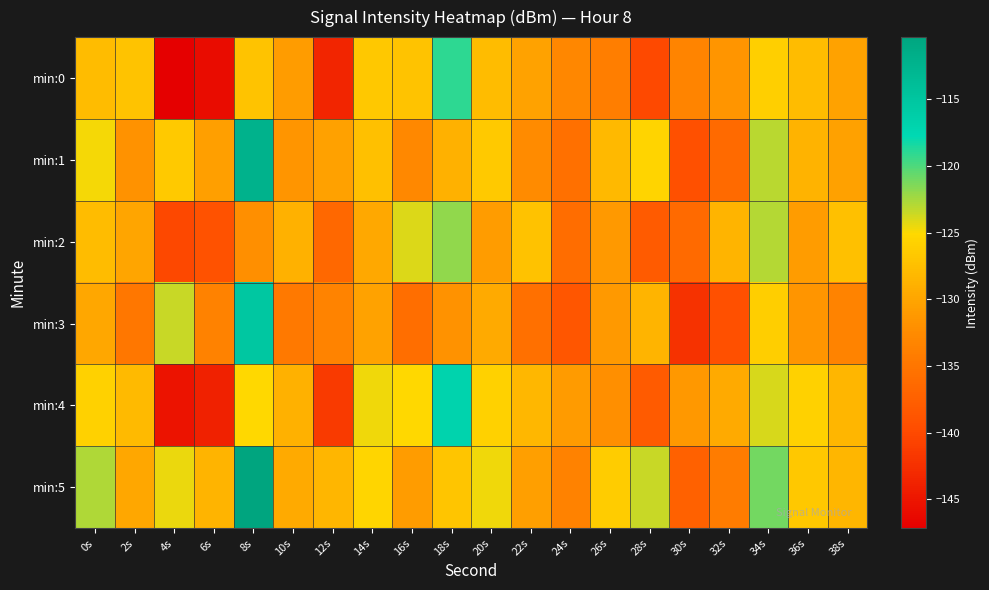

Reading left to right, transcribe all the data shown in this chart.

min:0: 0s=-127.8	2s=-127.0	4s=-147.2	6s=-146.0	8s=-127.1	10s=-130.9	12s=-143.6	14s=-126.7	16s=-127.1	18s=-119.0	20s=-127.8	22s=-130.3	24s=-133.0	26s=-134.1	28s=-140.1	30s=-133.2	32s=-131.6	34s=-125.9	36s=-127.8	38s=-130.3
min:1: 0s=-124.8	2s=-131.8	4s=-126.5	6s=-130.5	8s=-112.3	10s=-131.6	12s=-130.4	14s=-127.3	16s=-132.9	18s=-128.9	20s=-126.6	22s=-132.5	24s=-135.6	26s=-128.2	28s=-125.5	30s=-139.3	32s=-136.3	34s=-123.1	36s=-128.6	38s=-130.4
min:2: 0s=-127.8	2s=-130.0	4s=-140.2	6s=-139.0	8s=-132.1	10s=-128.9	12s=-136.6	14s=-129.7	16s=-124.1	18s=-122.0	20s=-130.8	22s=-127.3	24s=-136.0	26s=-131.1	28s=-138.1	30s=-136.2	32s=-128.6	34s=-122.9	36s=-130.8	38s=-127.3
min:3: 0s=-129.8	2s=-134.8	4s=-123.5	6s=-133.5	8s=-115.3	10s=-134.6	12s=-133.4	14s=-130.3	16s=-135.9	18s=-131.9	20s=-129.6	22s=-135.5	24s=-138.6	26s=-131.2	28s=-128.5	30s=-142.3	32s=-139.3	34s=-126.1	36s=-131.6	38s=-133.4
min:4: 0s=-125.8	2s=-128.0	4s=-145.2	6s=-144.0	8s=-125.1	10s=-128.9	12s=-141.6	14s=-124.7	16s=-125.1	18s=-117.0	20s=-125.8	22s=-128.3	24s=-131.0	26s=-132.1	28s=-138.1	30s=-131.2	32s=-129.6	34s=-123.9	36s=-125.8	38s=-128.3
min:5: 0s=-122.8	2s=-129.8	4s=-124.5	6s=-128.5	8s=-110.3	10s=-129.6	12s=-128.4	14s=-125.3	16s=-130.9	18s=-126.9	20s=-124.6	22s=-130.5	24s=-133.6	26s=-126.2	28s=-123.5	30s=-137.3	32s=-134.3	34s=-121.1	36s=-126.6	38s=-128.4